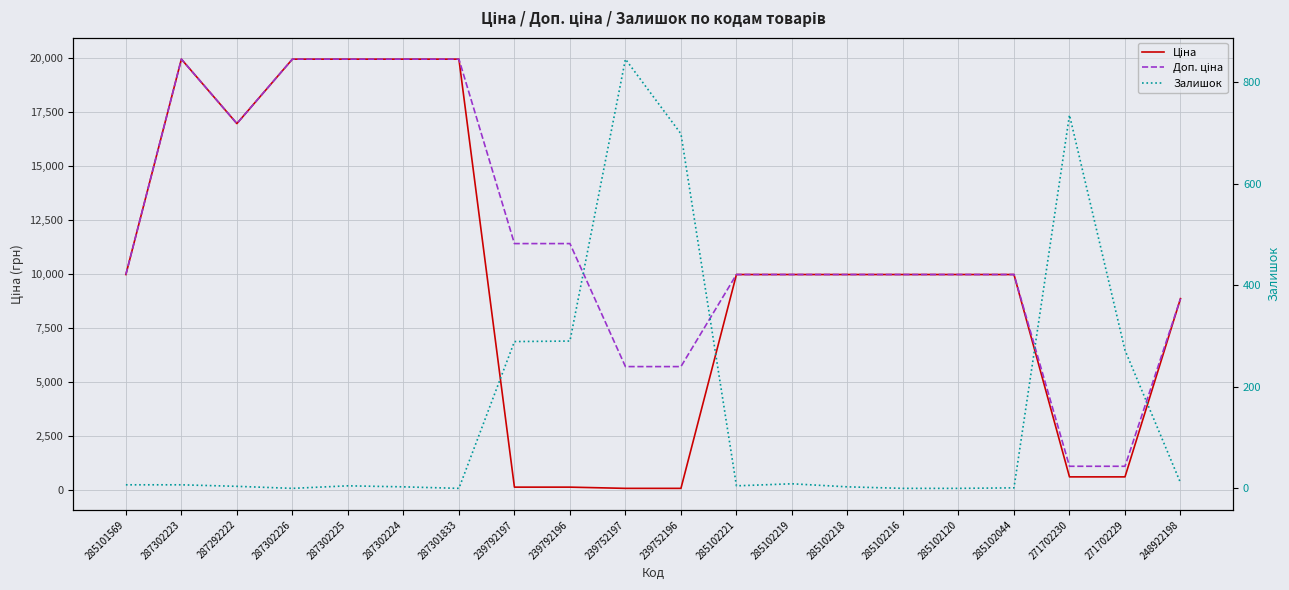

List the series in order of their peak value, lowest first.

Залишок, Ціна, Доп. ціна